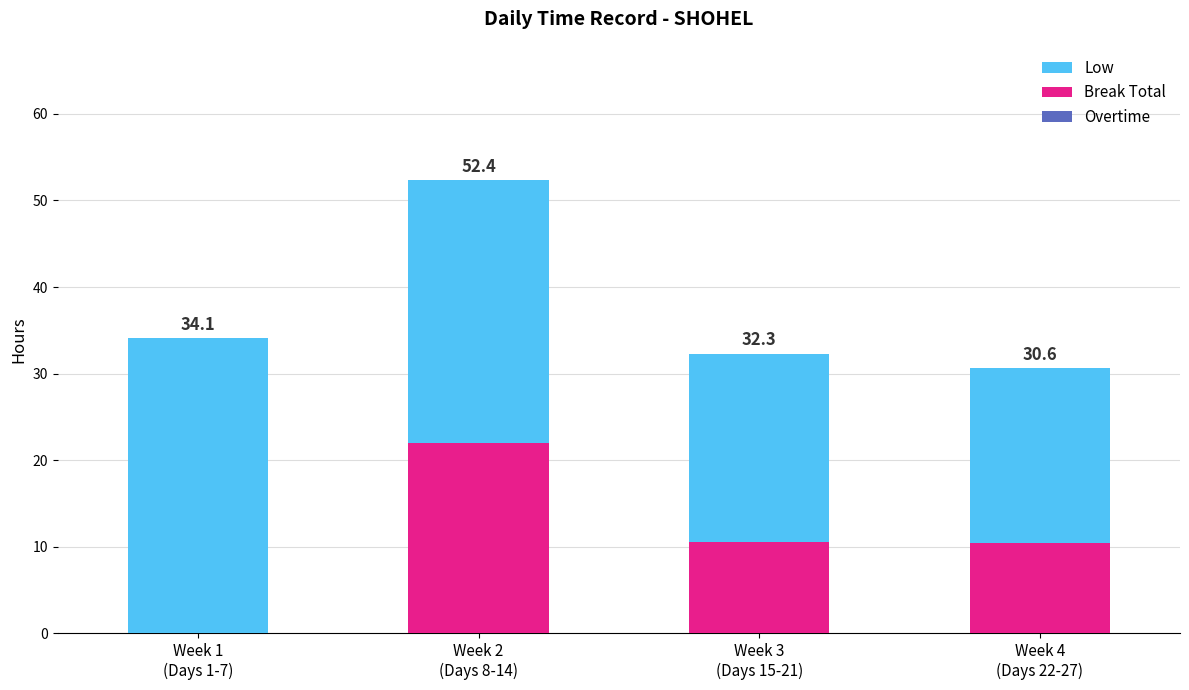

Does the chart contain stacked bars?

Yes